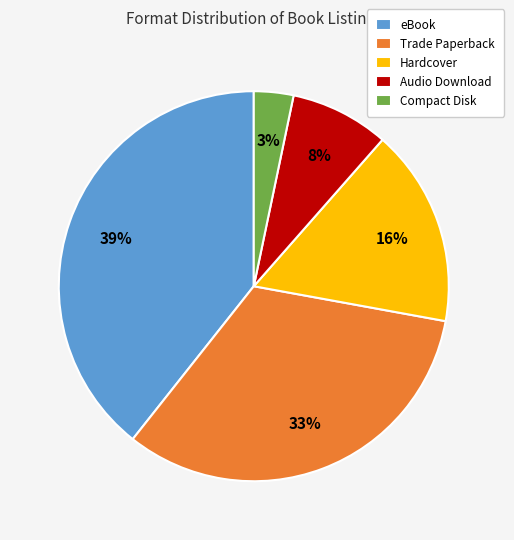

To the nearest percent, what is the average slice percentage?

20%